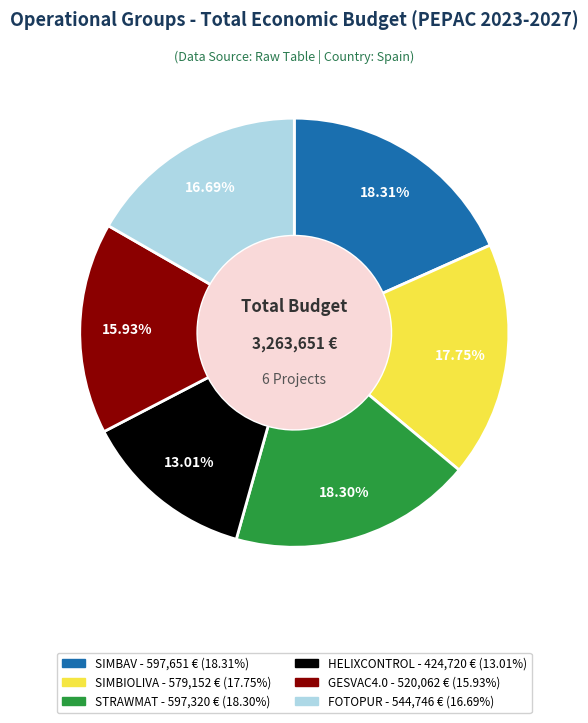

Combined, do GESVAC4.0 and STRAWMAT account for over 50%?

No